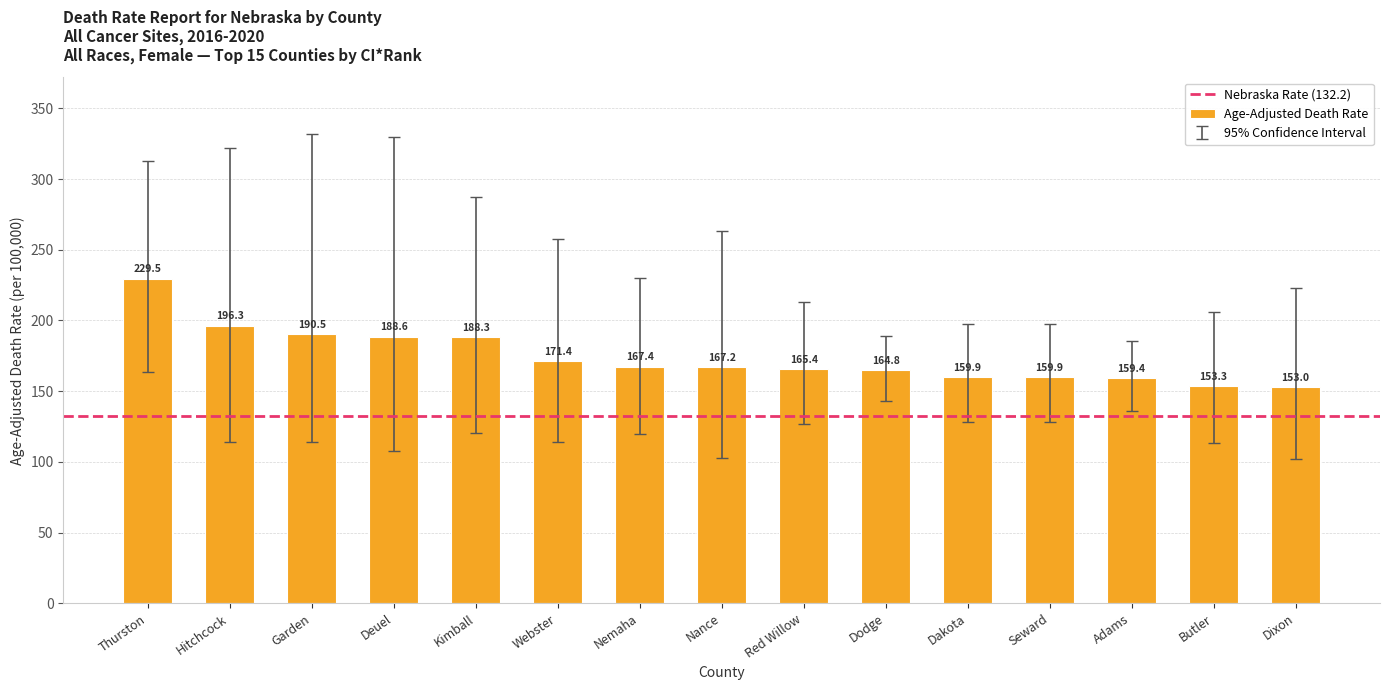

True or false: the data shows 333.3 at Kimball.

False